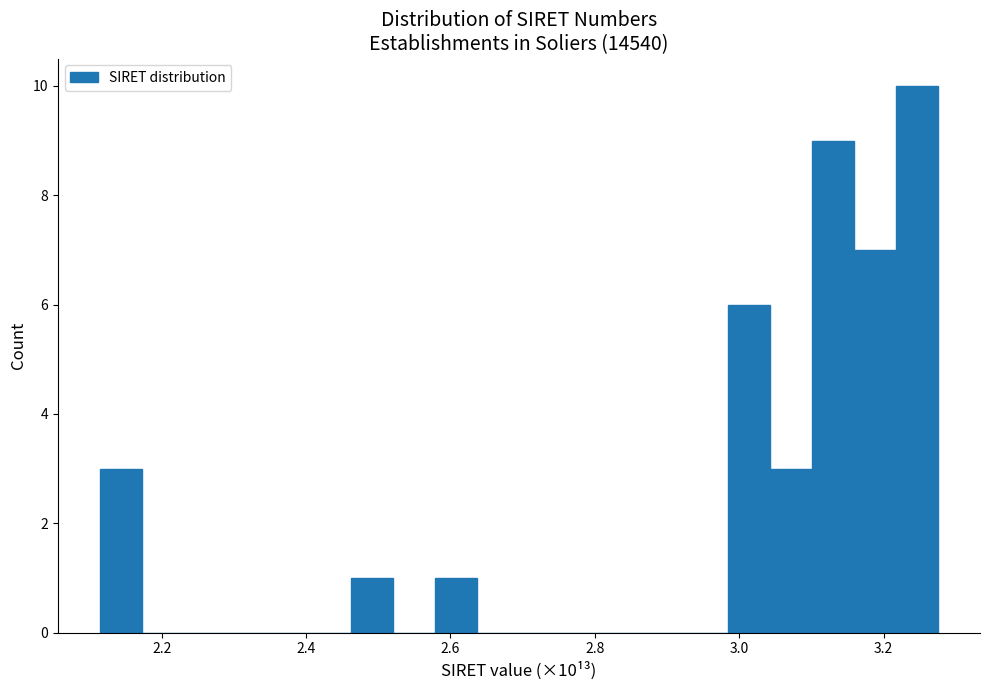

Read against the x-axis, roughly where is the centre of the tallest bar?

3.24